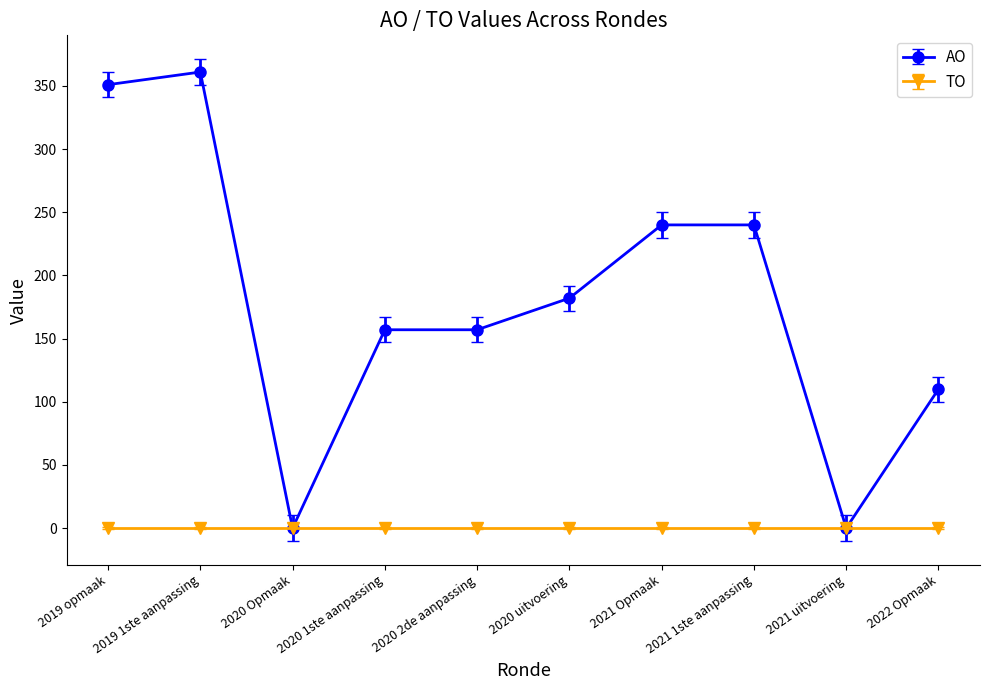

Which series has the largest range (max minus min)?

AO